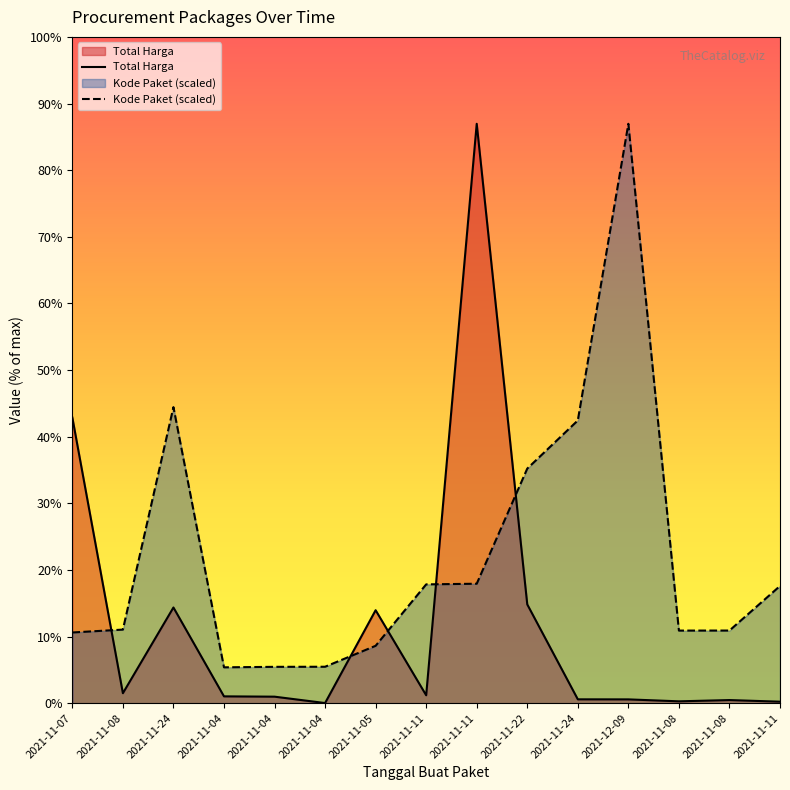

What is the value of the Total Harga point at the 6th from the left?

34000000.0